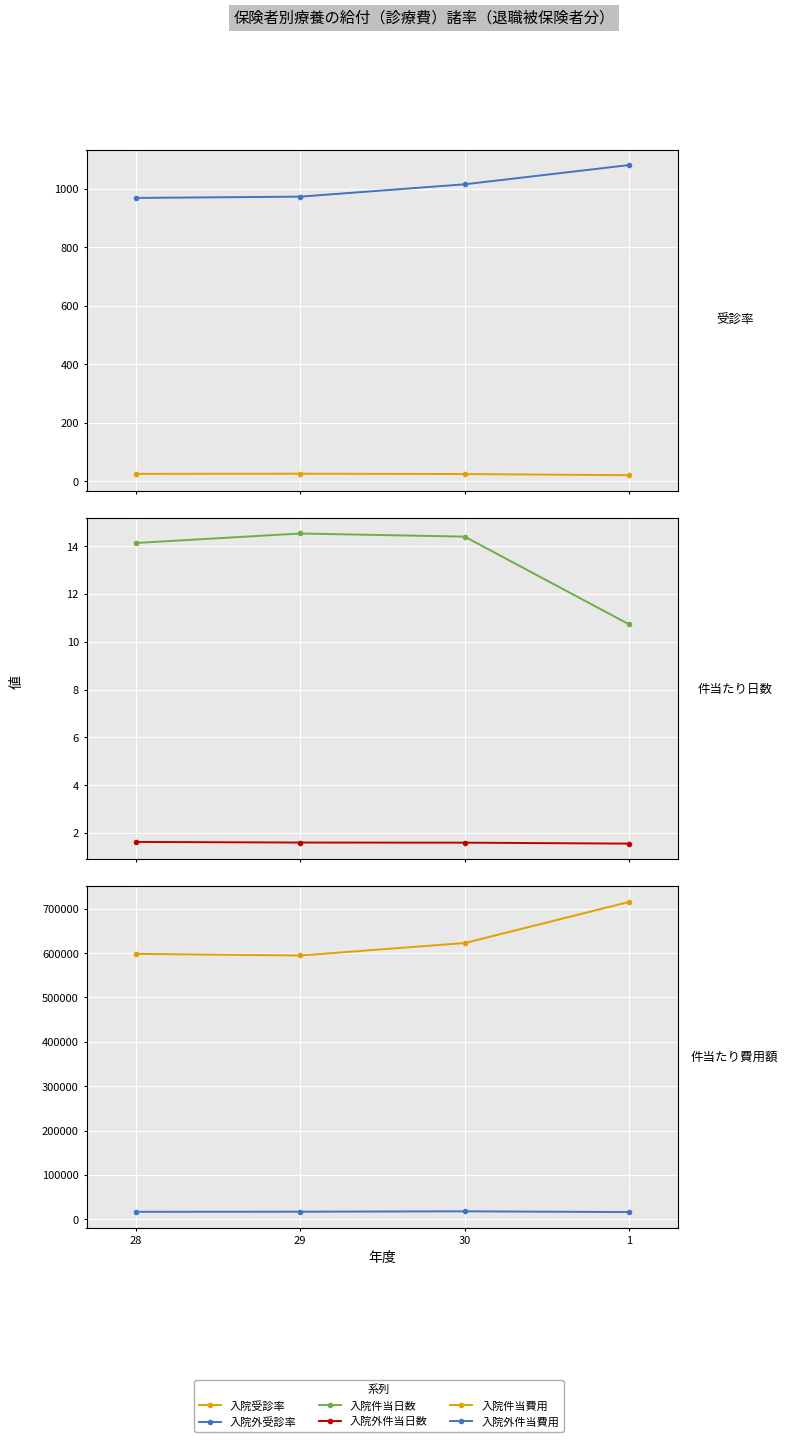

In 入院件当日数, how many points are higher than both neighbors (excluding endpoints)?

1